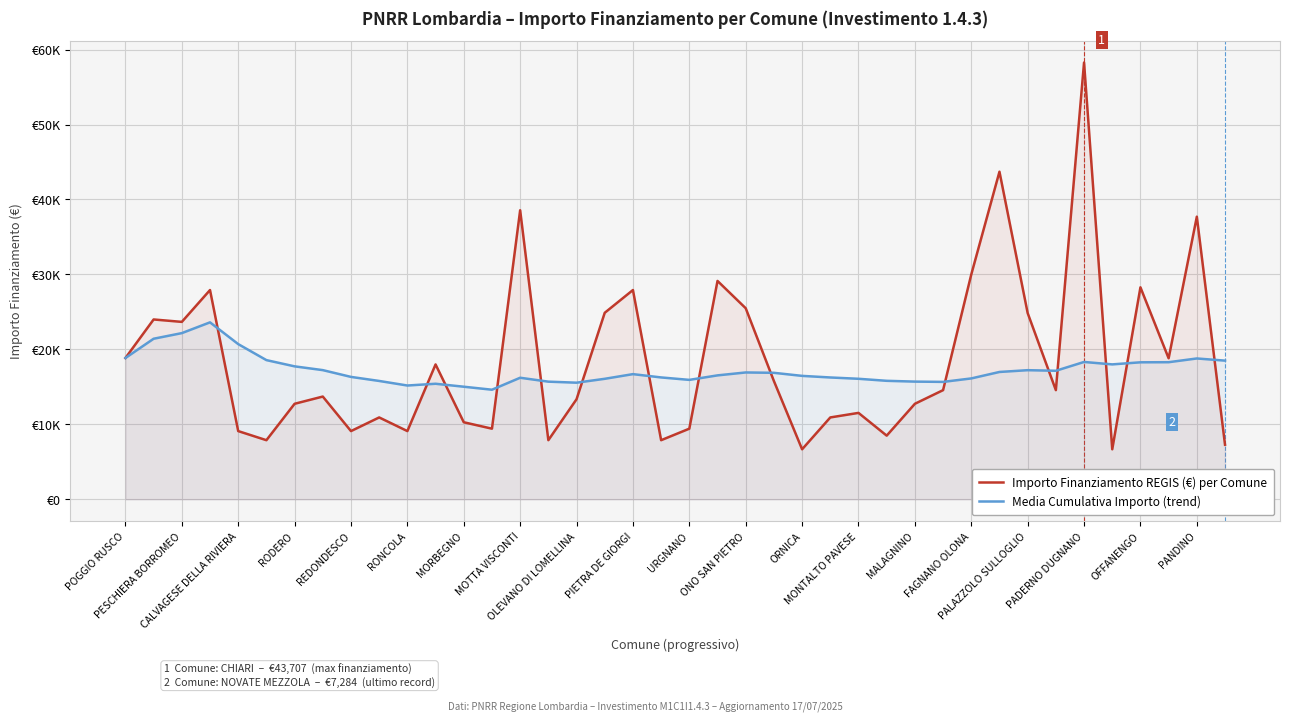

Is the value of Importo Finanziamento REGIS (€) per Comune at ONO SAN PIETRO greater than the value of Media Cumulativa Importo (trend) at OLEVANO DI LOMELLINA?

Yes